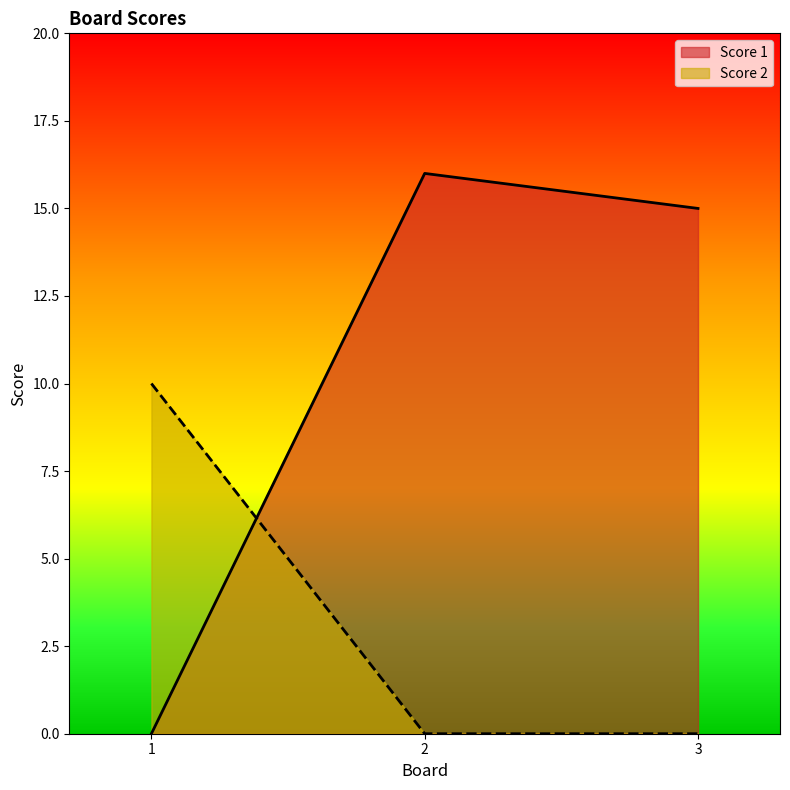

How many data points in Score 2 are above 0?

1